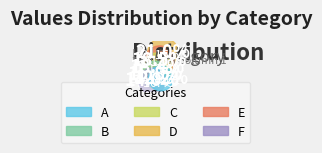

What is the change in value from D to E?

-1.8